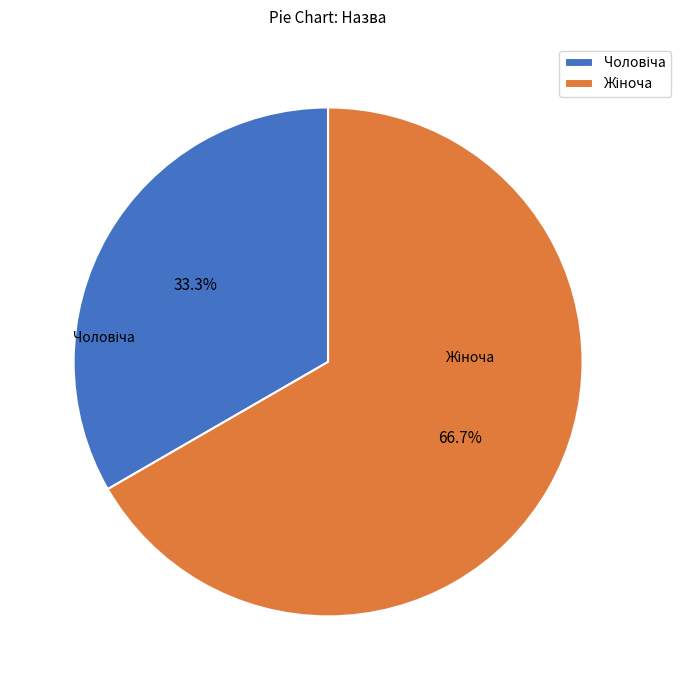

Is there any slice that represents more than half of the pie?

Yes